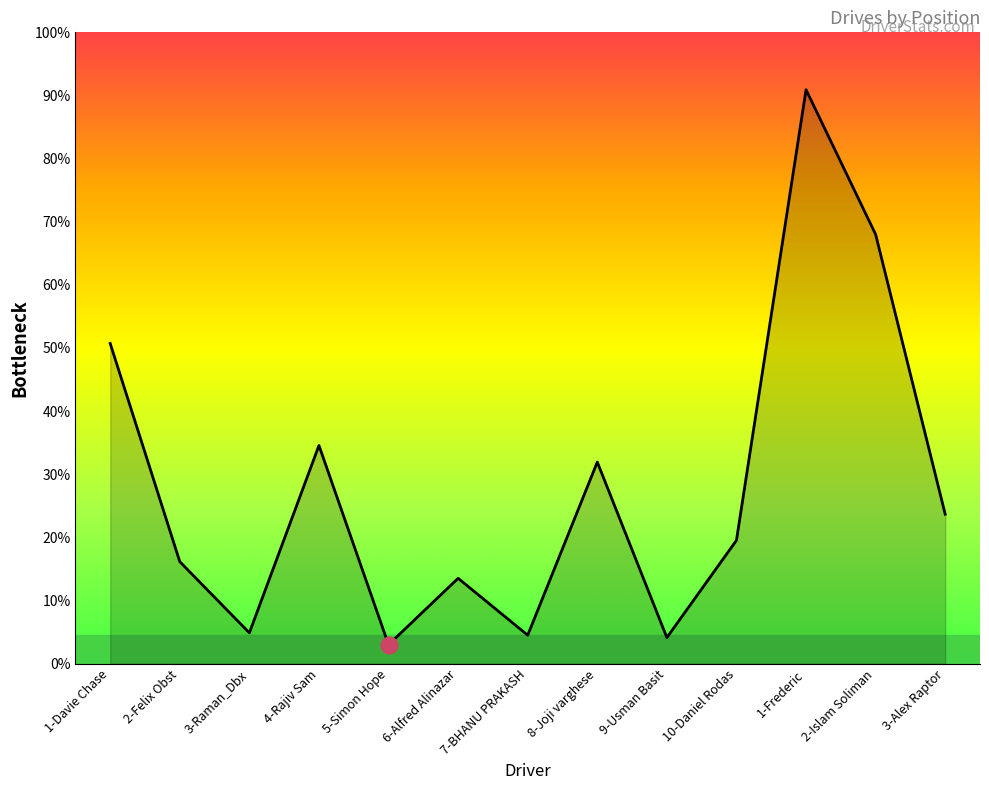

Does the chart display data point markers on the line(s)?

No